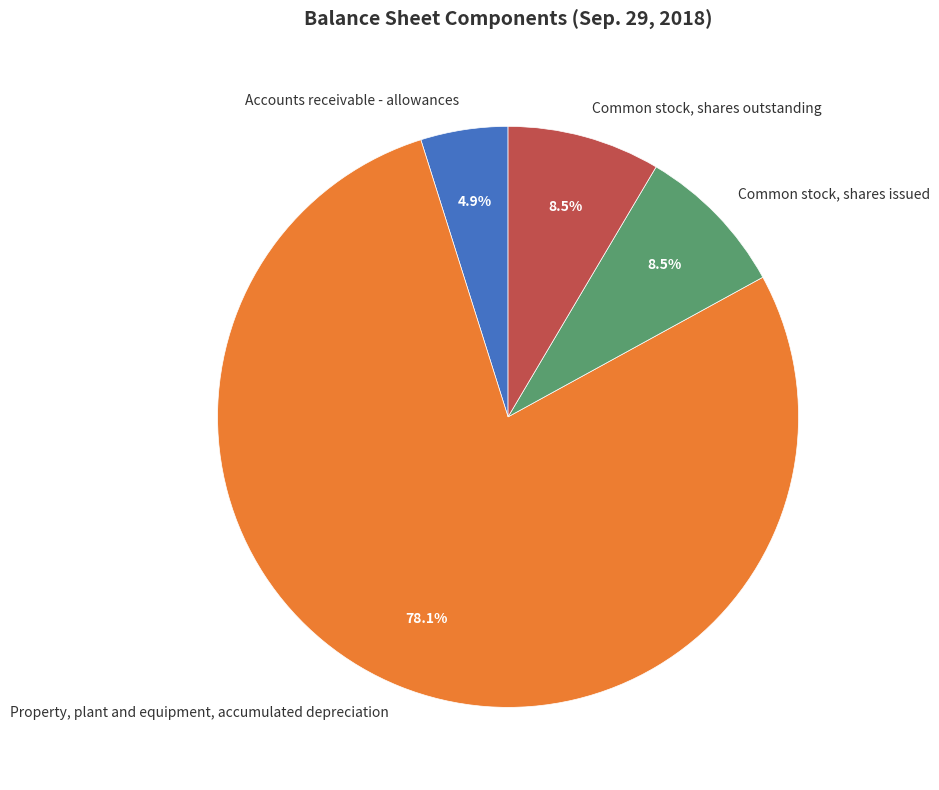

Which category has the biggest portion of the pie?

Property, plant and equipment, accumulated depreciation